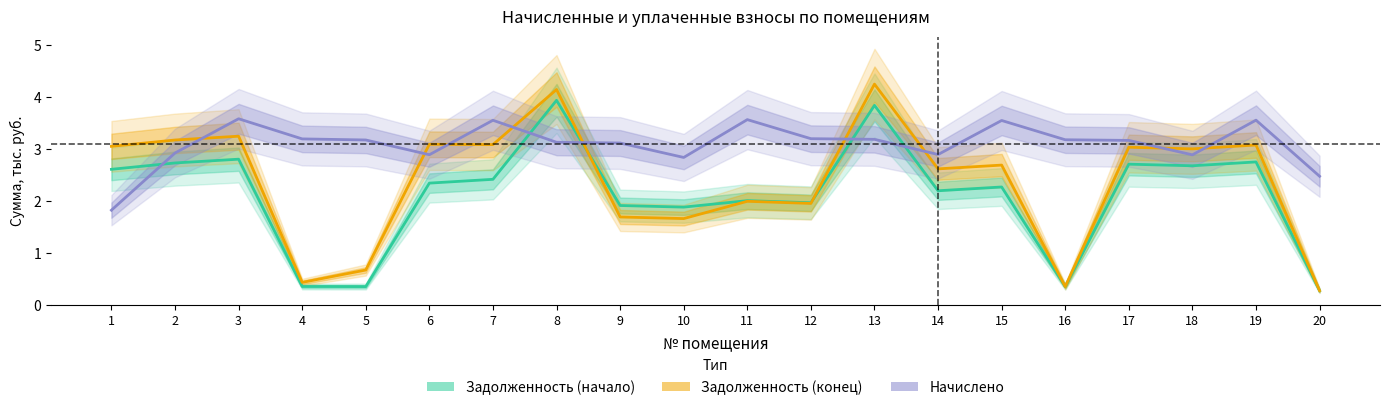

How many lines are shown in the chart?

3